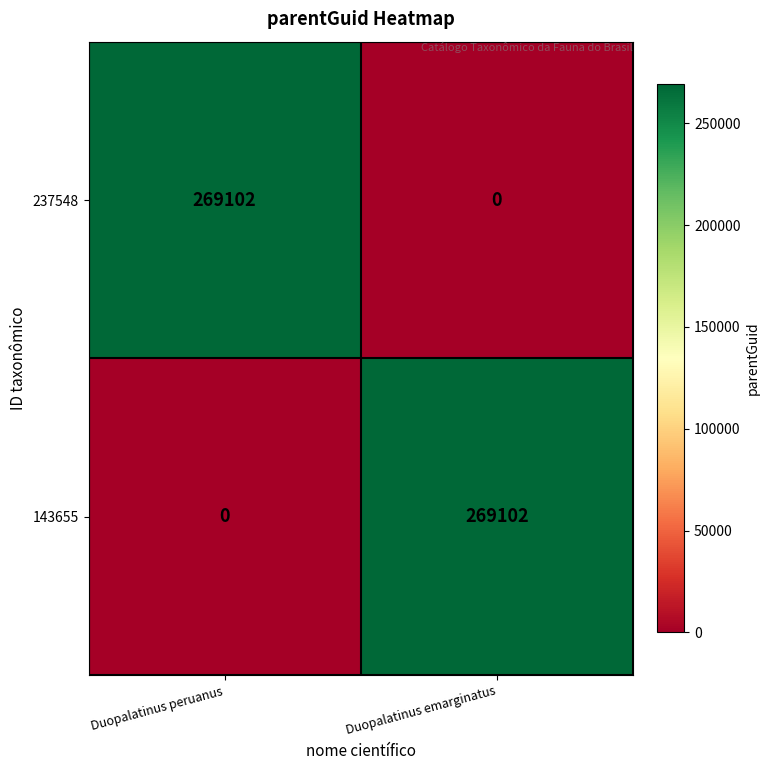

Reading left to right, what are all the values shown in this chart?

237548: Duopalatinus peruanus=269102	Duopalatinus emarginatus=0
143655: Duopalatinus peruanus=0	Duopalatinus emarginatus=269102